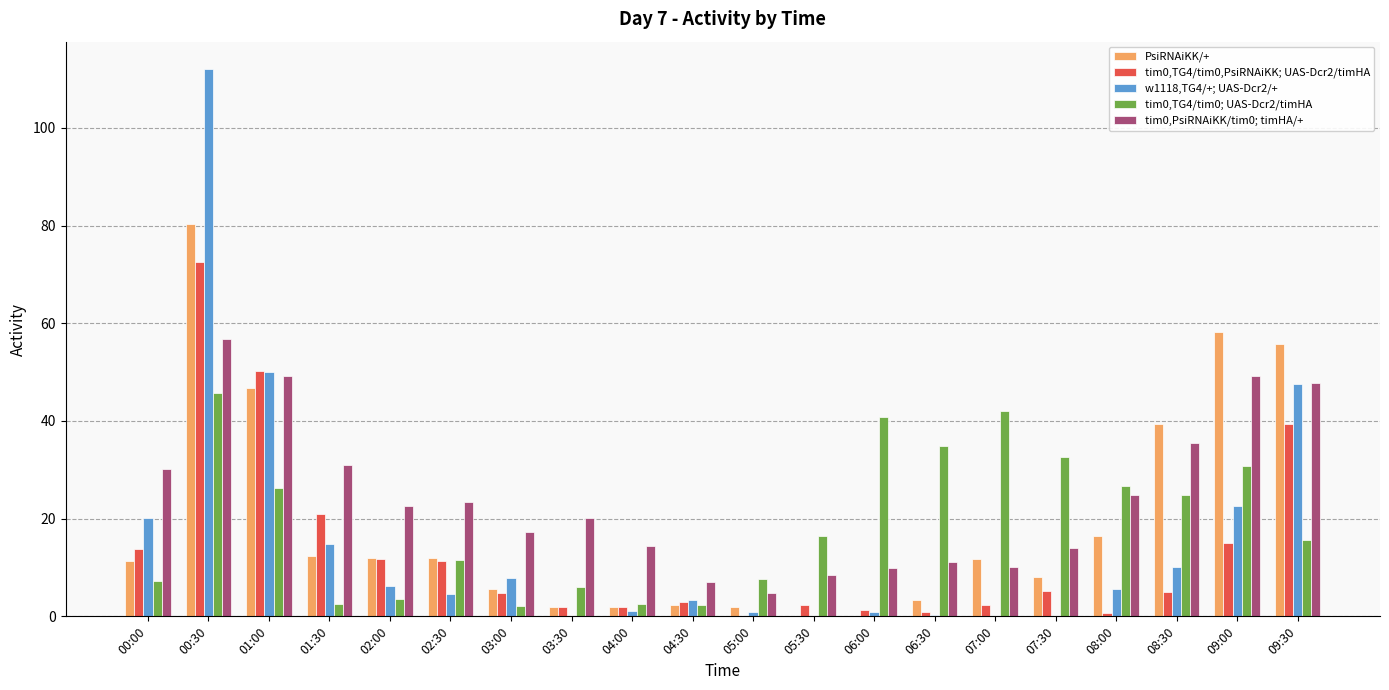

The tim0,TG4/tim0,PsiRNAiKK; UAS-Dcr2/timHA series shows 11.8 at 02:00. True or false?

True